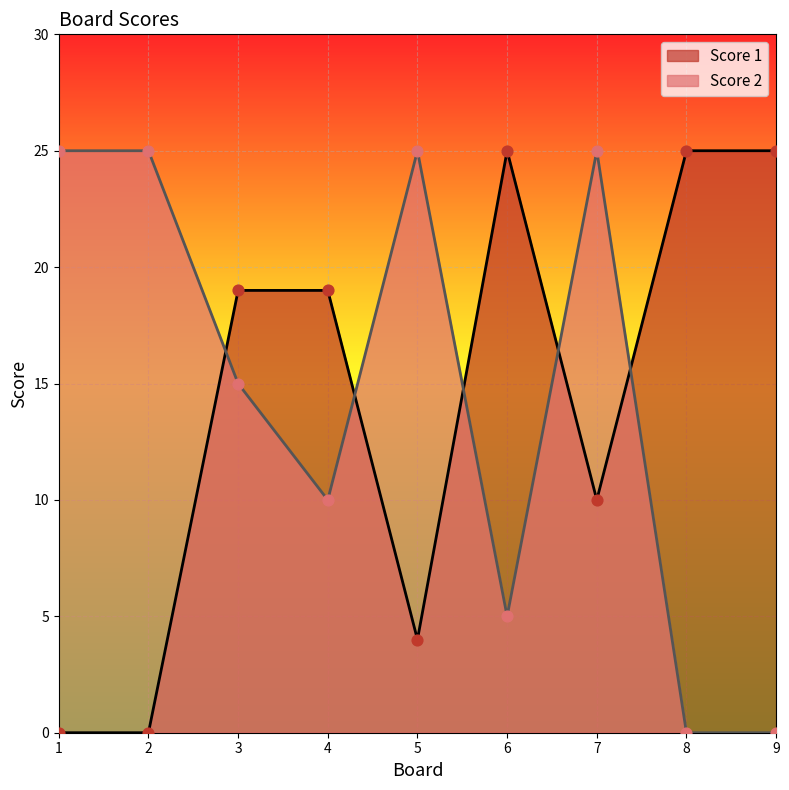

Which series reaches the maximum Y coordinate?

Score 1